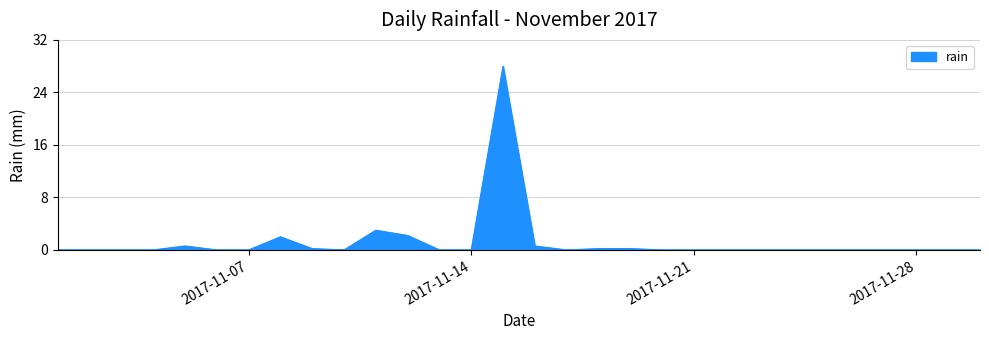

What is the maximum value shown in the chart?

28.0